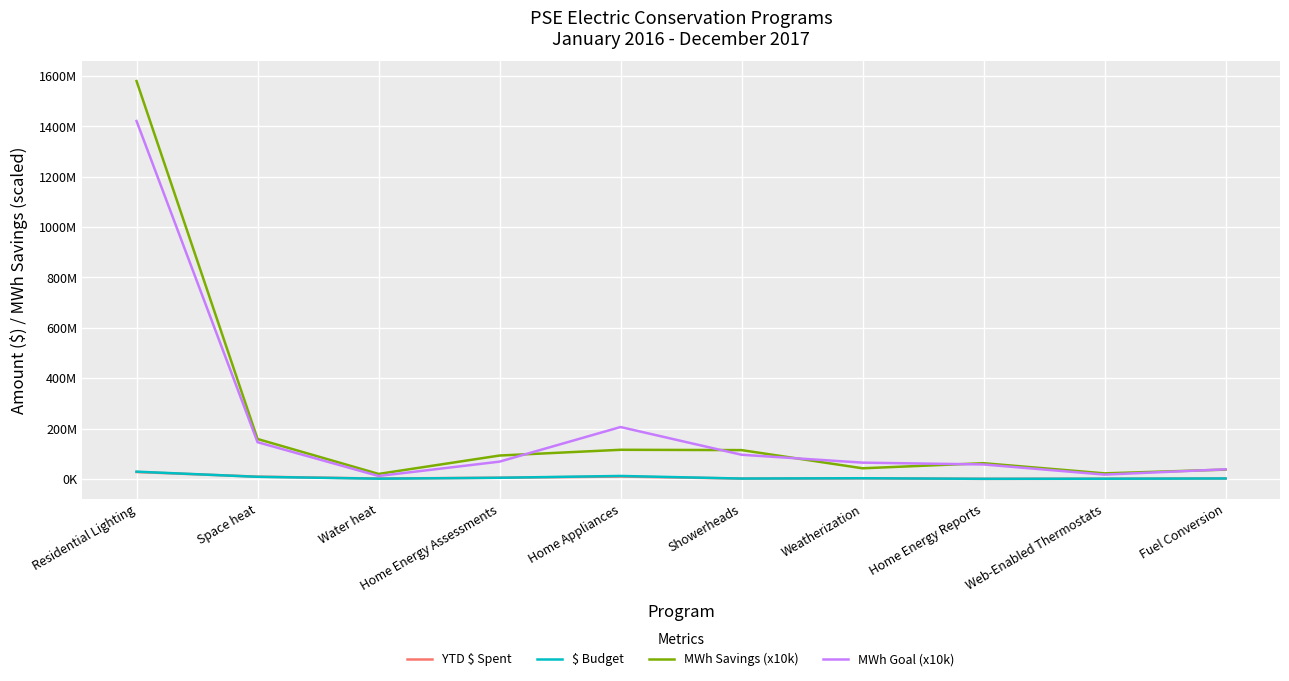

At which category is the sum across all series the highest?

Residential Lighting